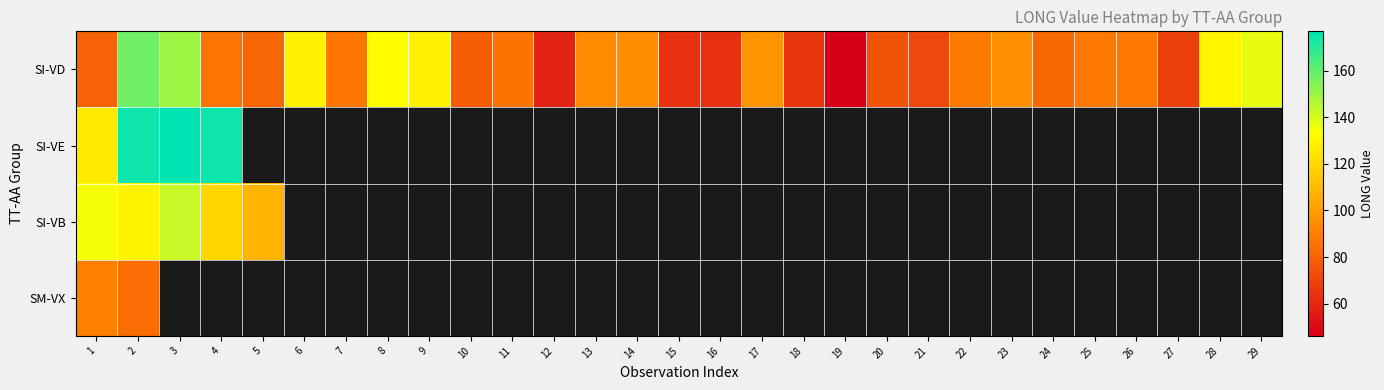

At which label does SI-VB reach its peak?

3